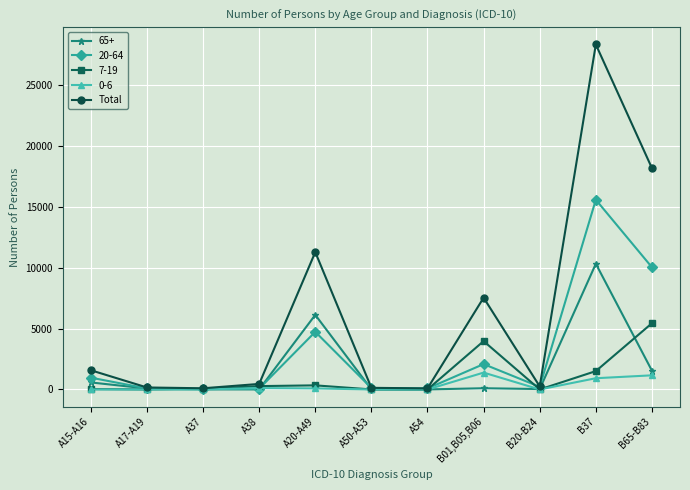

What is the maximum value shown in the chart?

28344